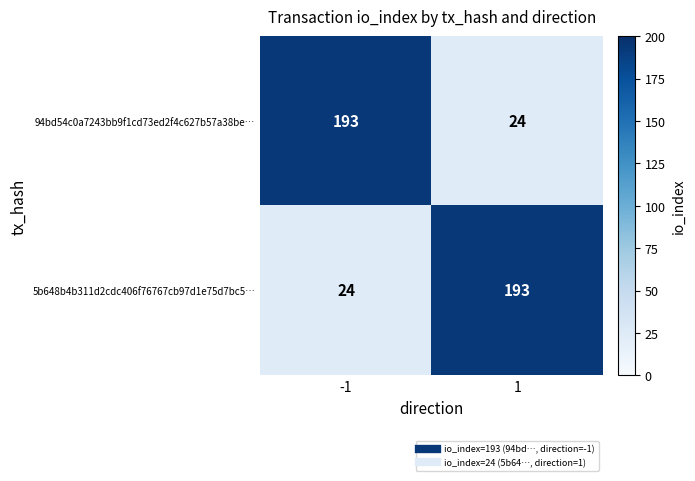

What is the sum of the 94bd54c0a7243bb9f1cd73ed2f4c627b57a38be… values at -1 and 1?

217